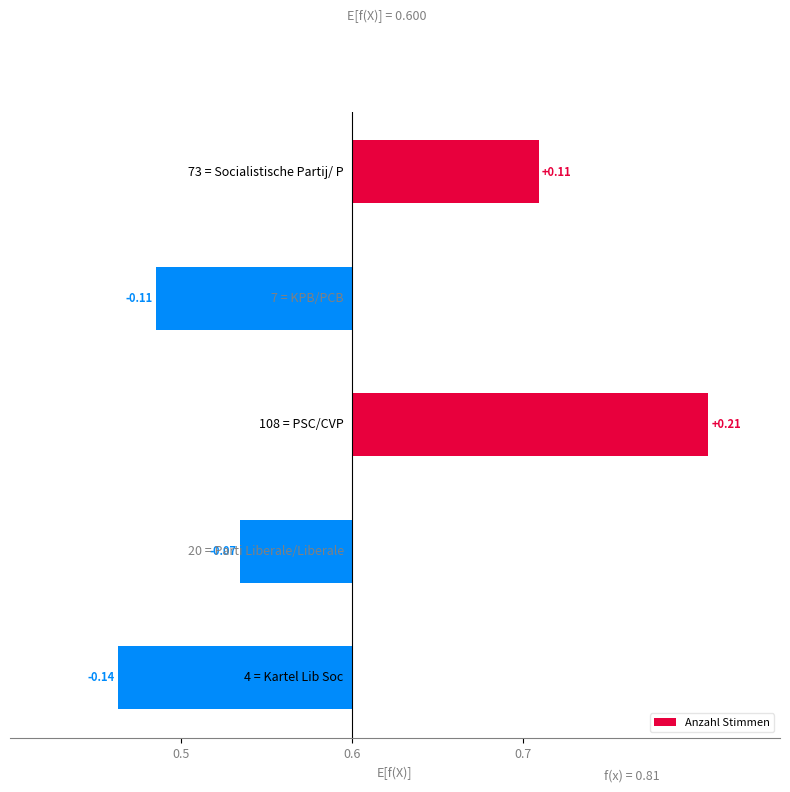

Does the chart contain stacked bars?

No